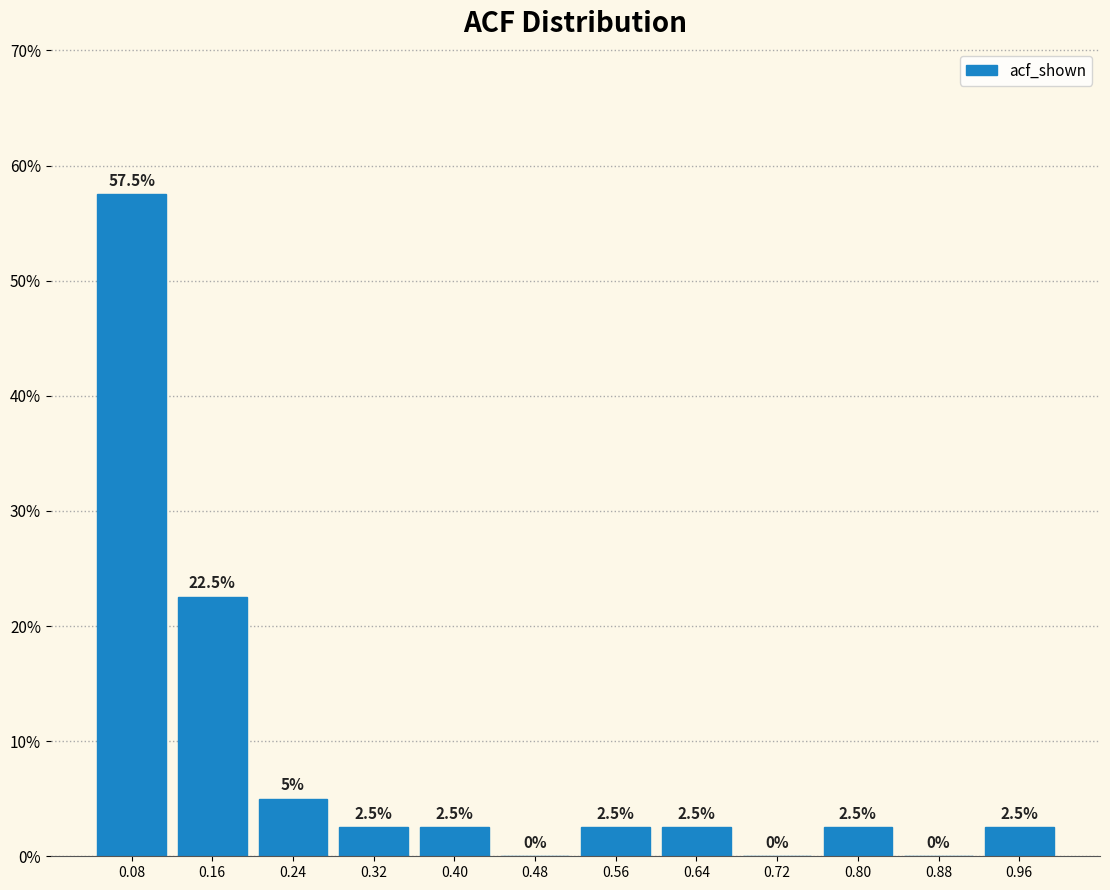

Reading left to right, transcribe this chart: for each bar, give the range it covers on the x-axis and its height. The bar edges are not printed on the chart, so give them approximately, as read against the axis.

0.04 to 0.12: 57.5
0.12 to 0.20: 22.5
0.20 to 0.28: 5.0
0.28 to 0.36: 2.5
0.36 to 0.44: 2.5
0.44 to 0.52: 0.0
0.52 to 0.60: 2.5
0.60 to 0.68: 2.5
0.68 to 0.76: 0.0
0.76 to 0.84: 2.5
0.84 to 0.92: 0.0
0.92 to 1.00: 2.5